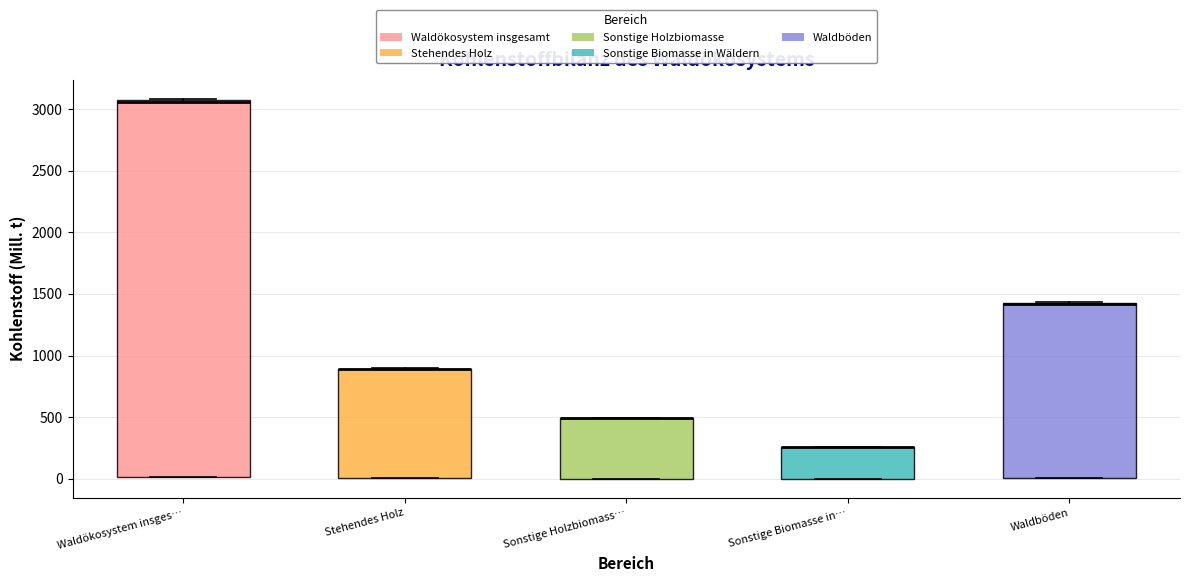

Where is the upper edge of the box for Sonstige Biomasse in… on the y-axis? The values are not printed on the chart, so give them approximately, as read against the axis.

250